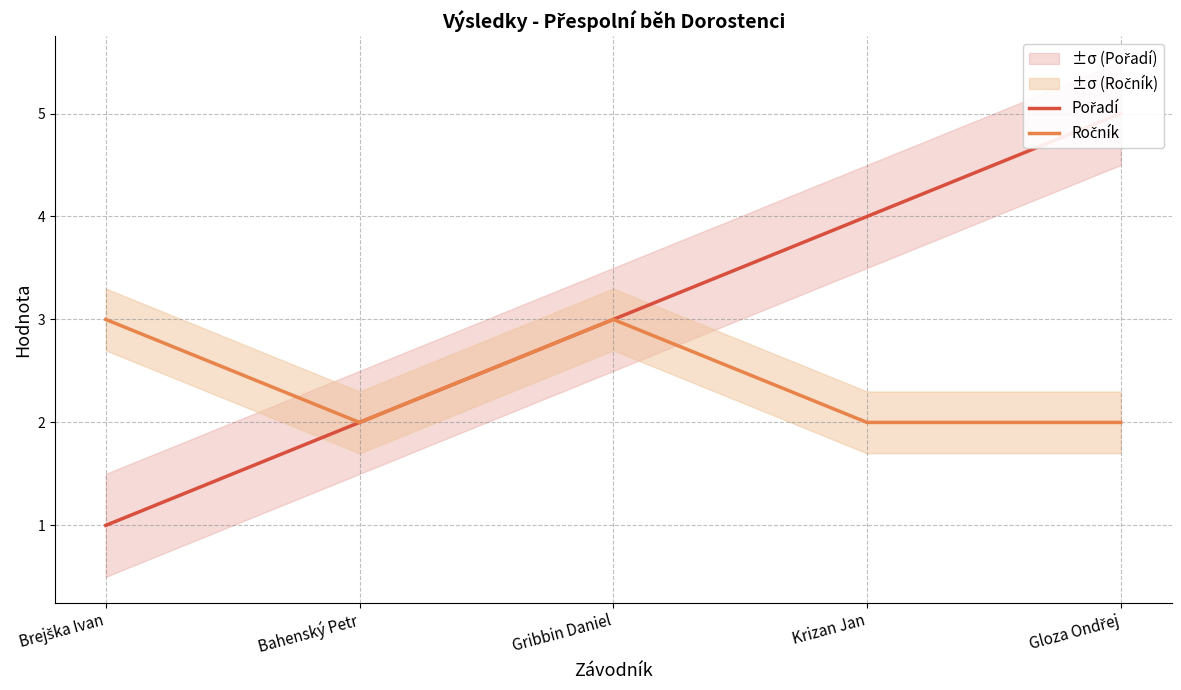

How many values in the Pořadí series exceed 3?

2